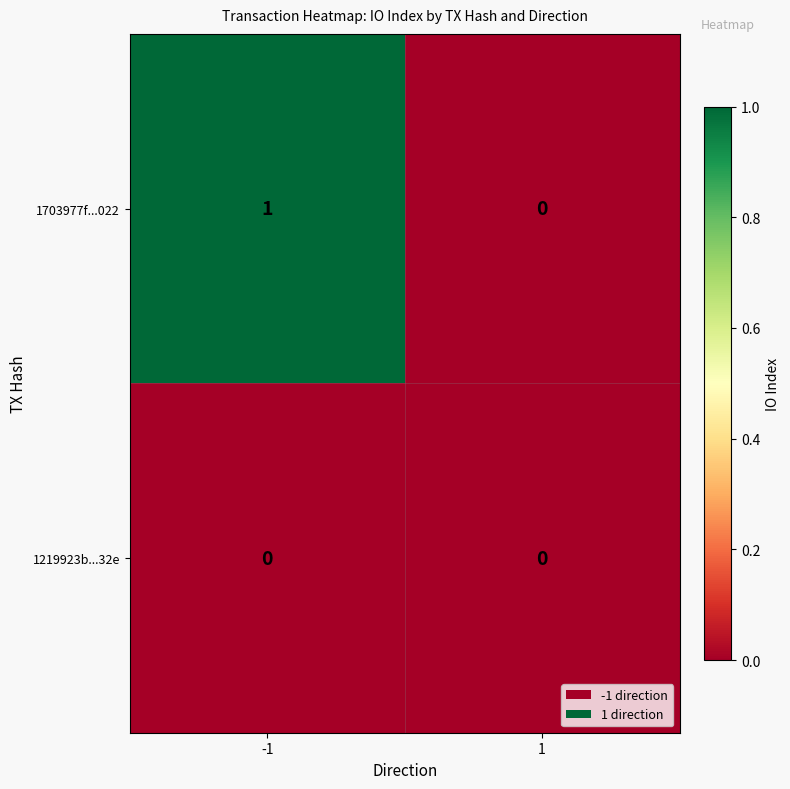

Which series has the largest total across all categories?

1703977f...022